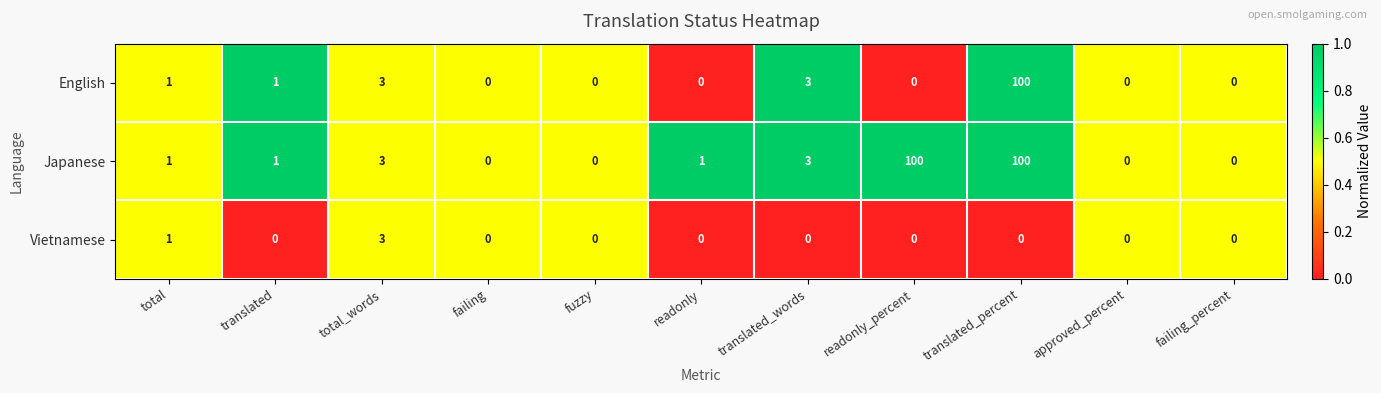

What is the difference between the highest and lowest values at readonly_percent?

100